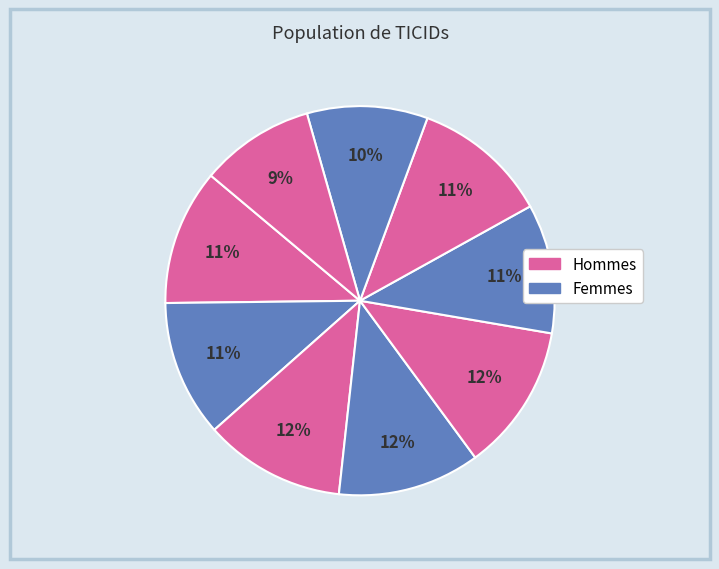

How many slices are in this pie chart?

9